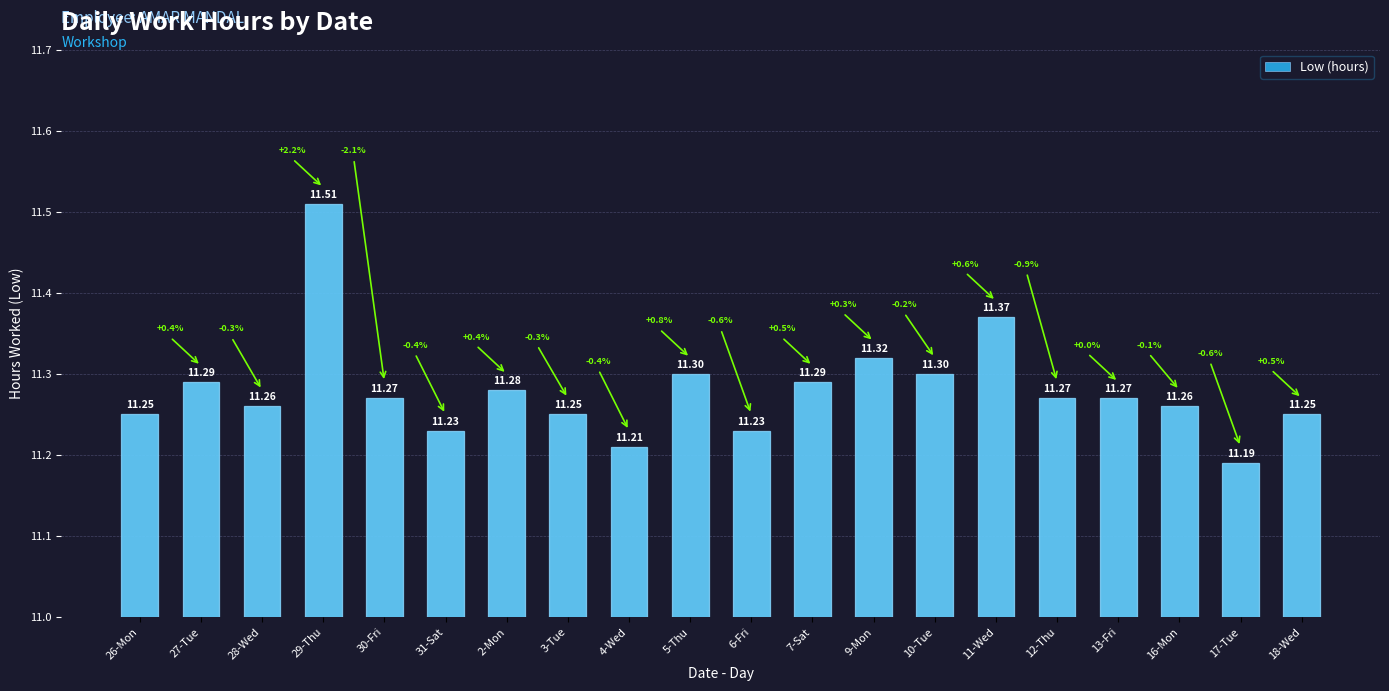

Approximately how many times larger is the value at 5-Thu compared to 26-Mon?

1.0